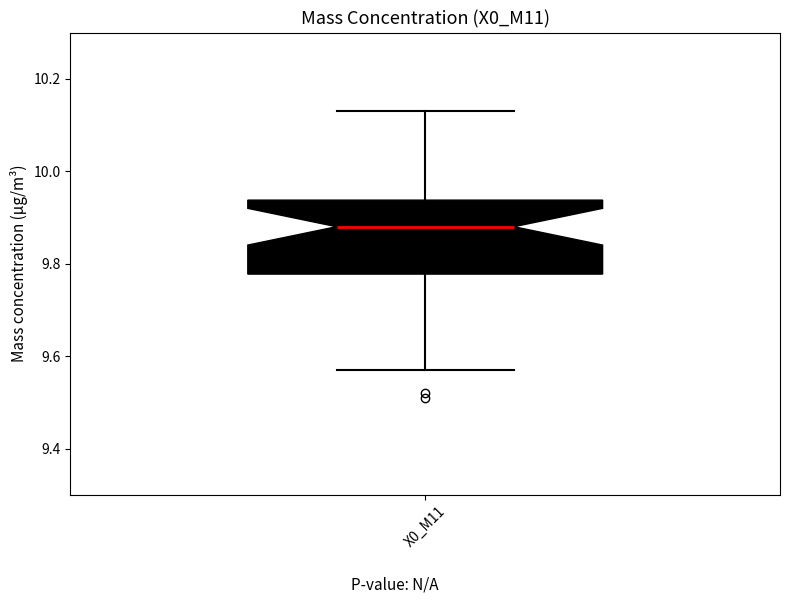

Where does the lower whisker of the box for X0_M11 end on the y-axis? The values are not printed on the chart, so give them approximately, as read against the axis.

9.58